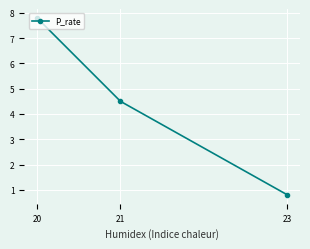

What is the difference between the maximum and second lowest values?

3.3